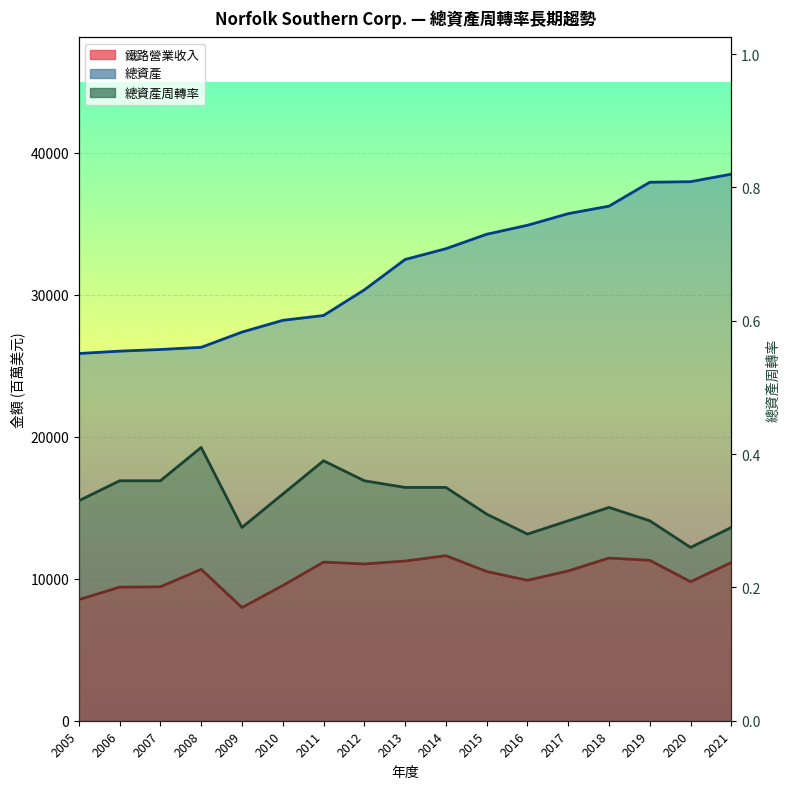

What is the minimum value for 鐵路營業收入 (line)?

7969.0